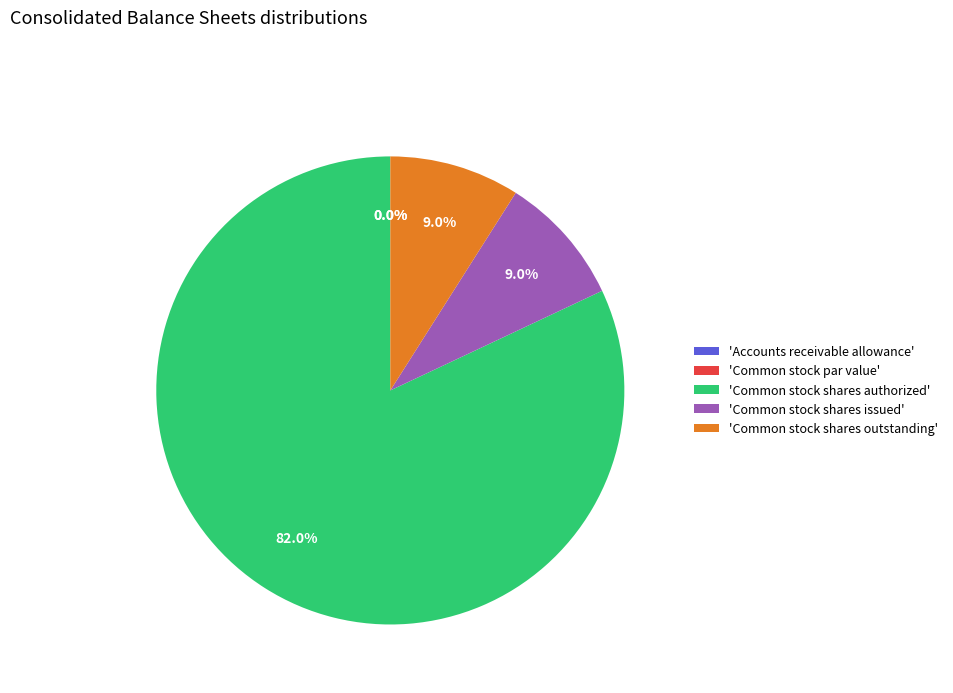

Which category has the smallest portion of the pie?

Common stock par value